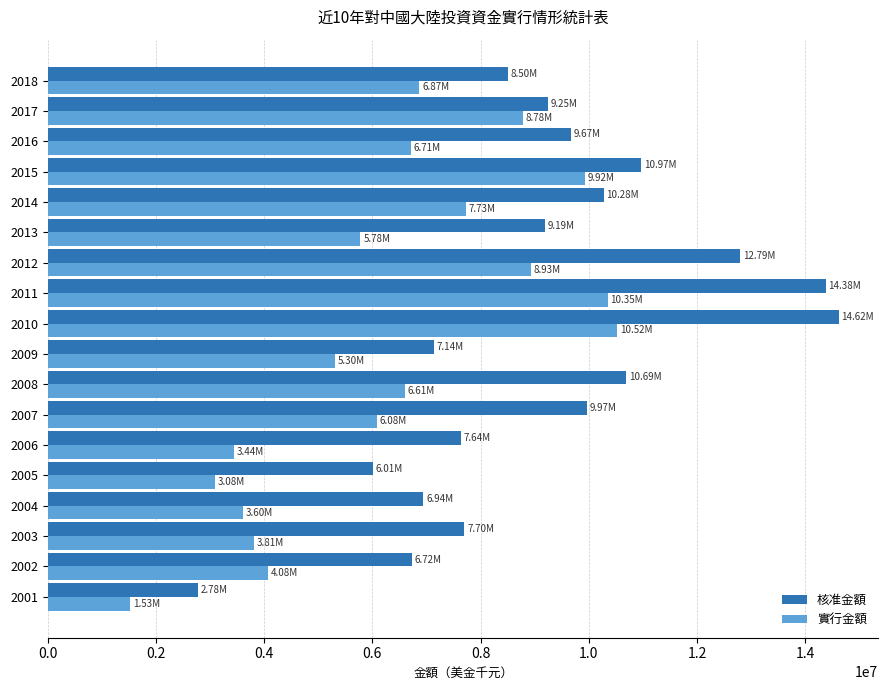

Between 2008 and 2009, which series saw the biggest shift?

核准金額